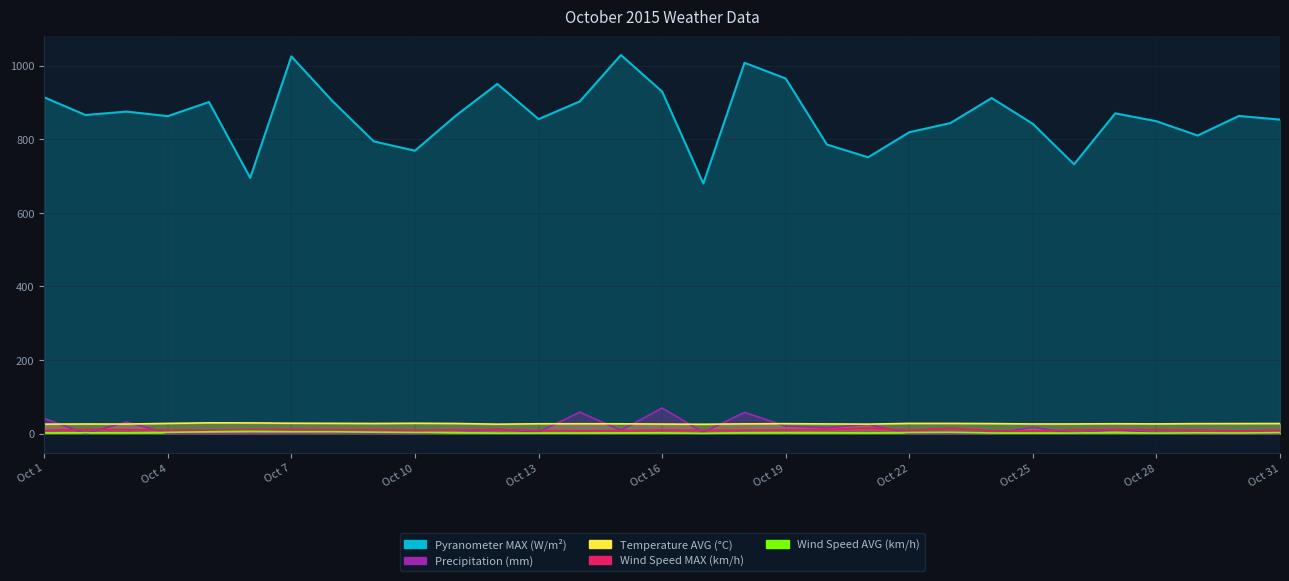

Which series has the largest range (max minus min)?

Pyranometer MAX (W/m²)